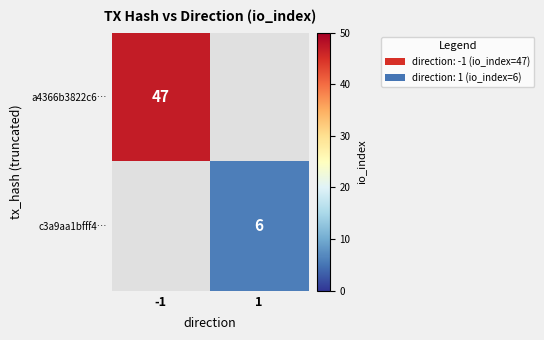

How many series are shown in this chart?

2